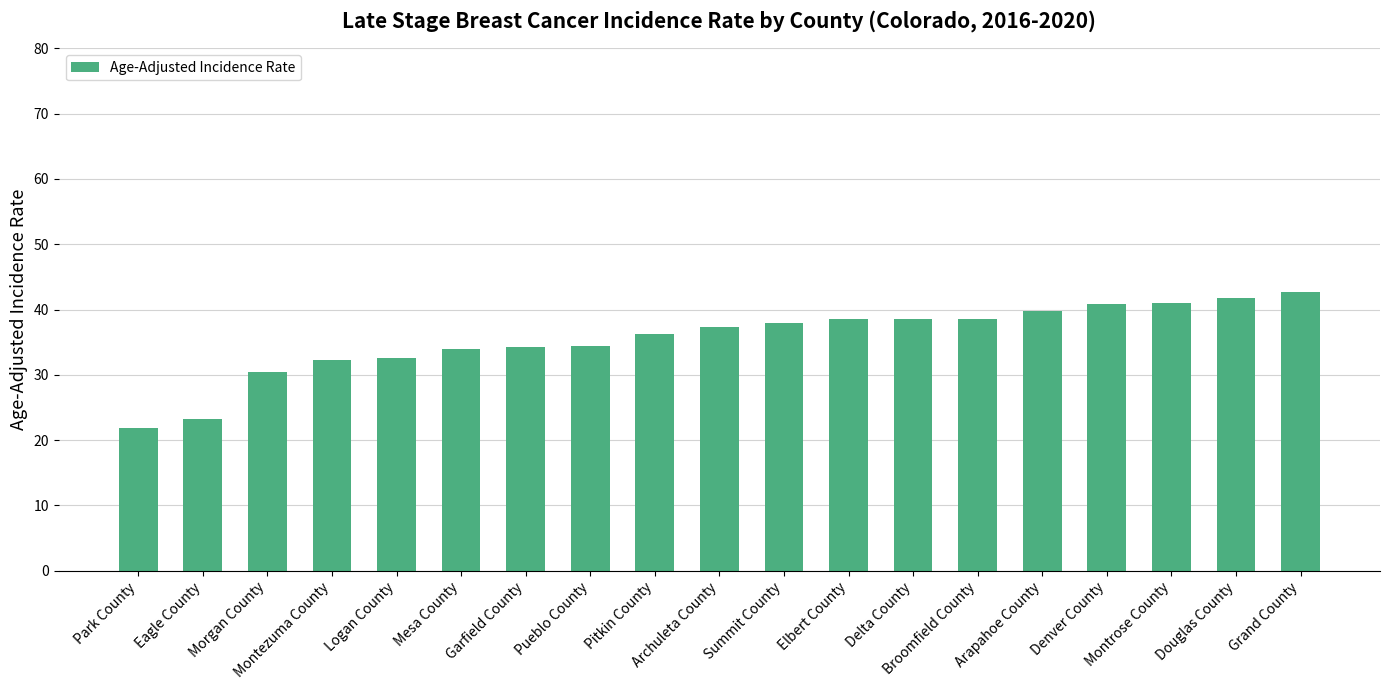

What is the sum of all values?

676.3